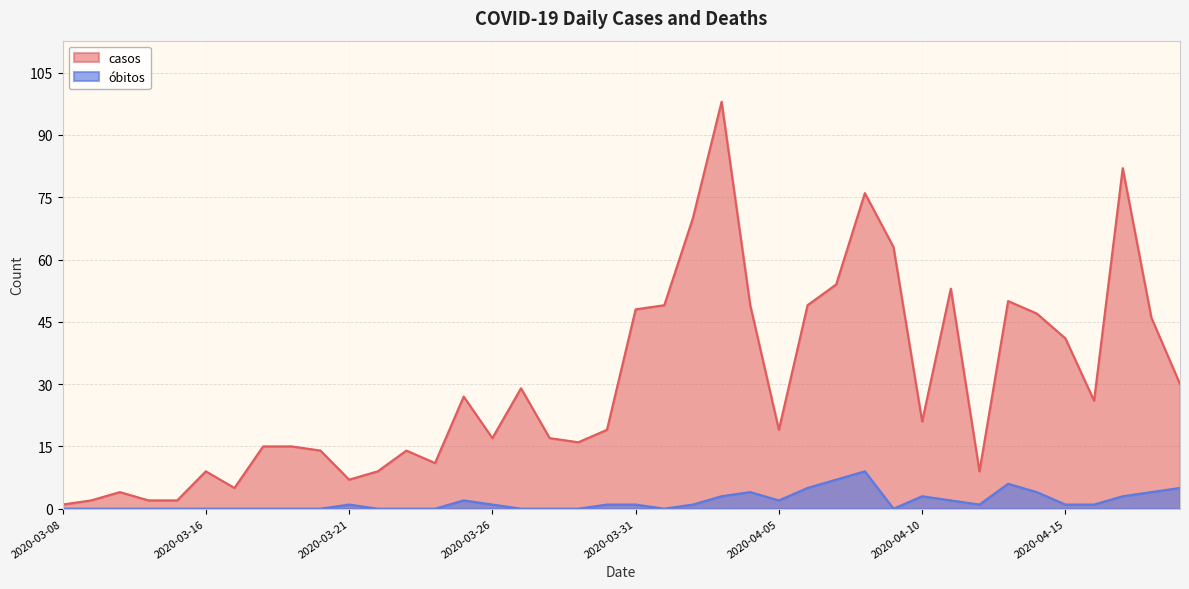

What position from the left is 2020-04-05?

26